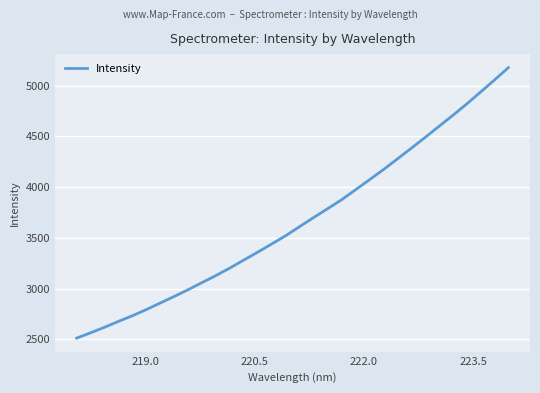

What is the maximum value shown in the chart?

5178.2